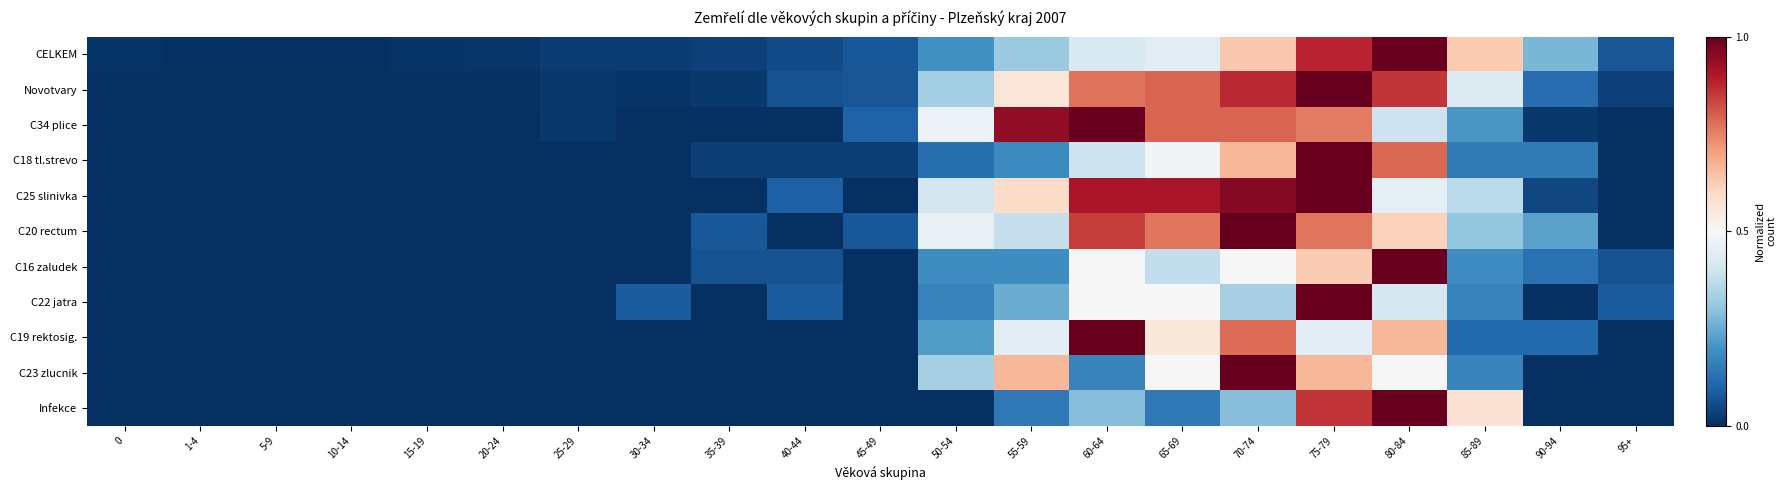

What is the greatest value displayed?

1.0